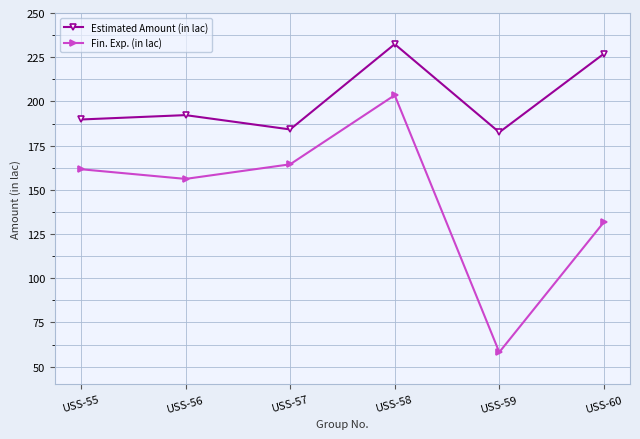

What is the difference between the maximum and minimum values in the Fin. Exp. (in lac) series?

145.4